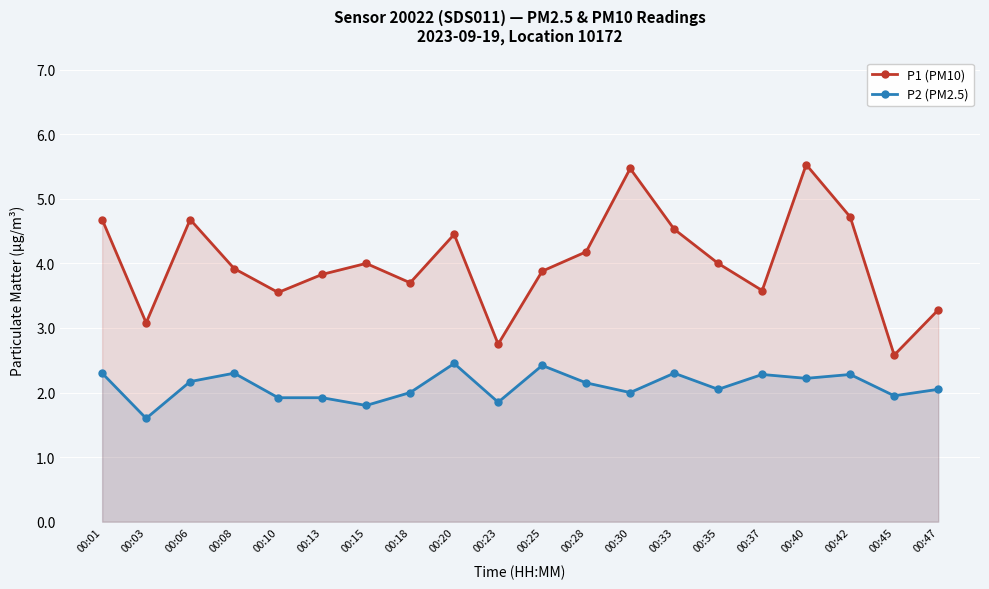

Which series has the largest total across all categories?

P1 (PM10)